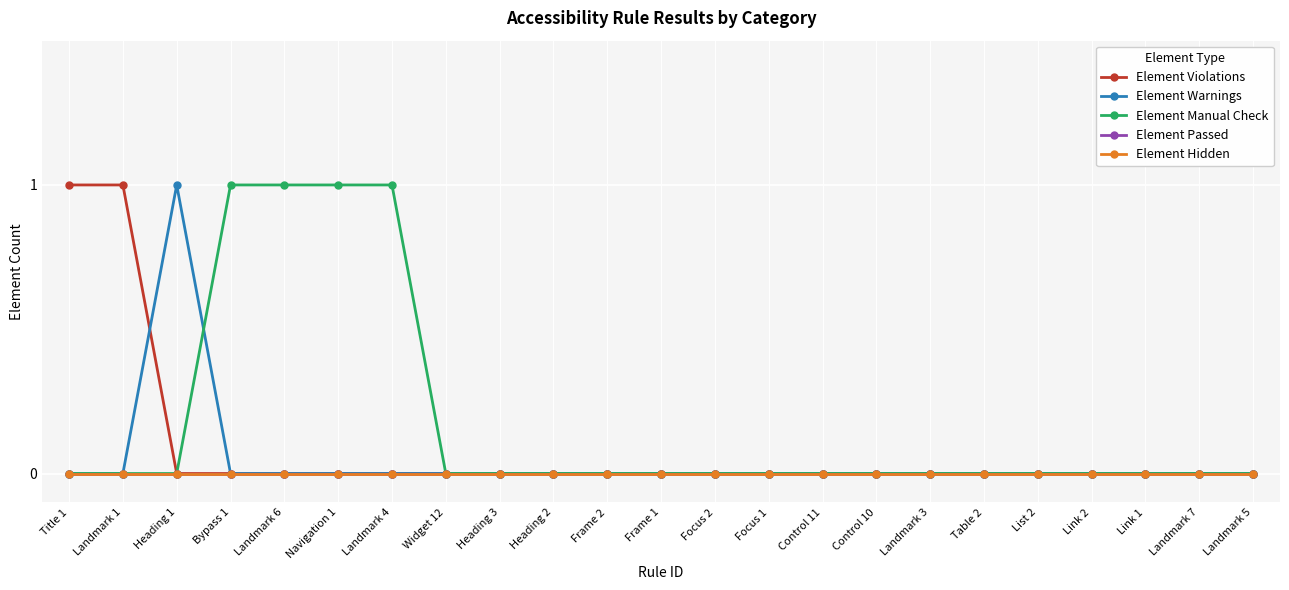

After their last crossing, which series has the higher values: Element Warnings or Element Manual Check?

Element Manual Check